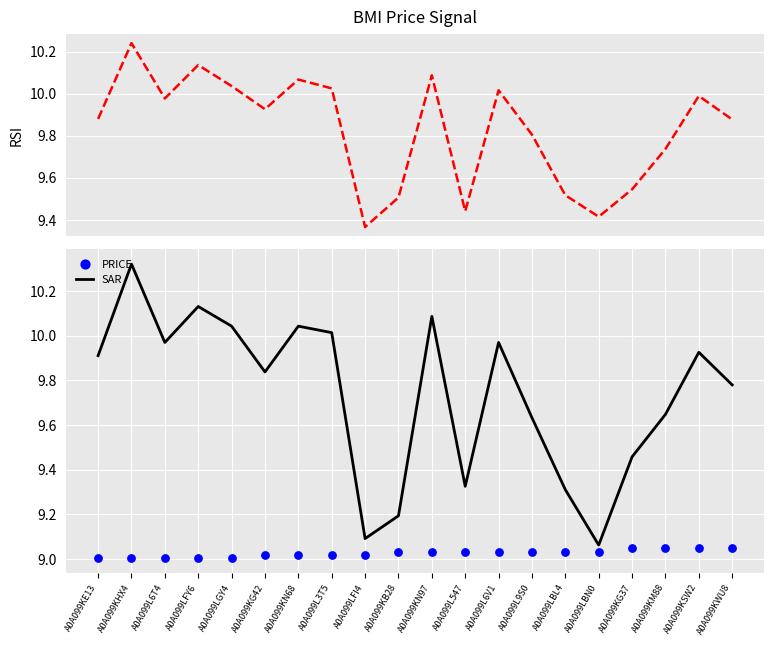

What is the total value across all series at A0A099LBN0?

27.5